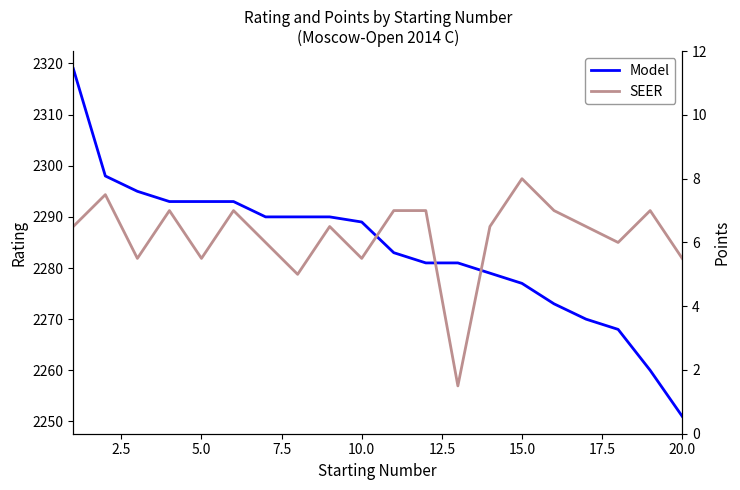

What is the sum of all Model values?

45673.0